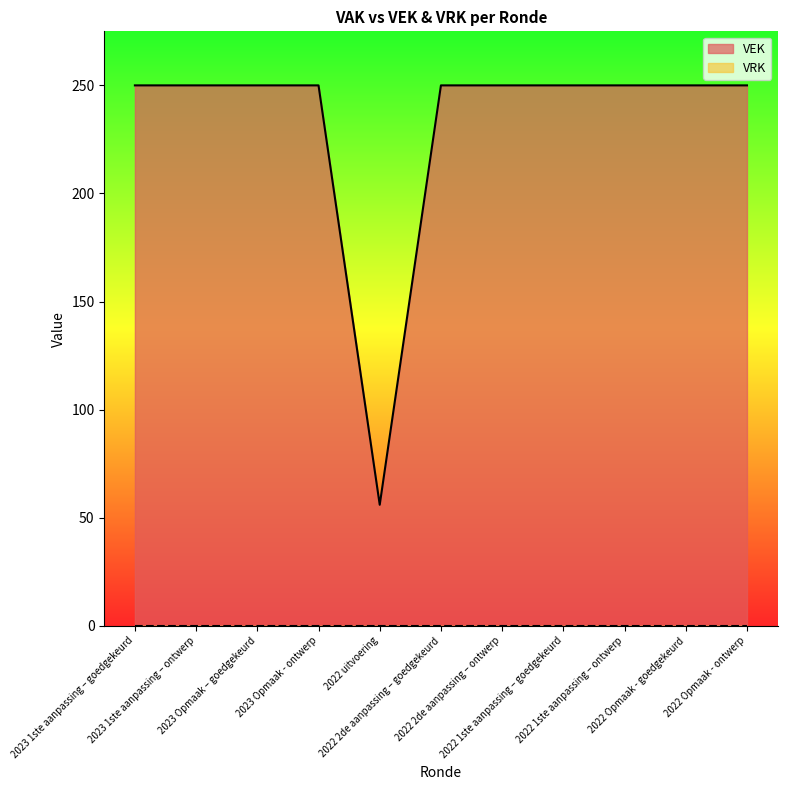

Is it true that the value at 2022 1ste aanpassing – ontwerp is 250?

True